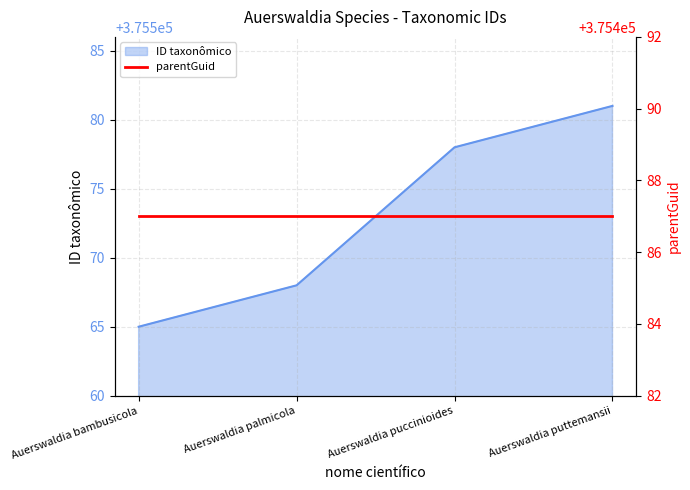

What is the minimum value shown in the chart?

375565